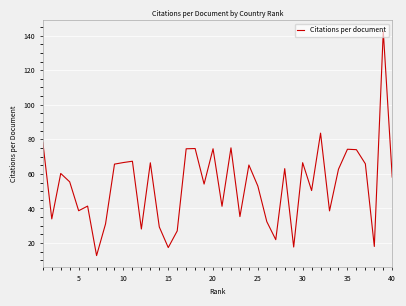

What is the difference between the maximum and minimum values?

129.8